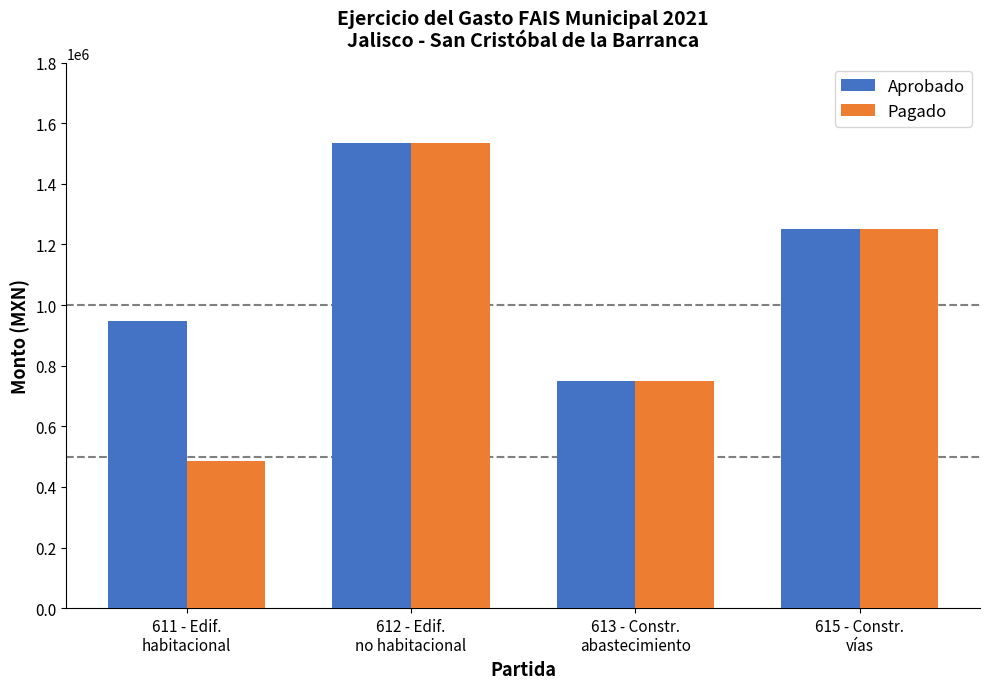

What is the difference between the second highest and second lowest values in the Aprobado series?

302416.0